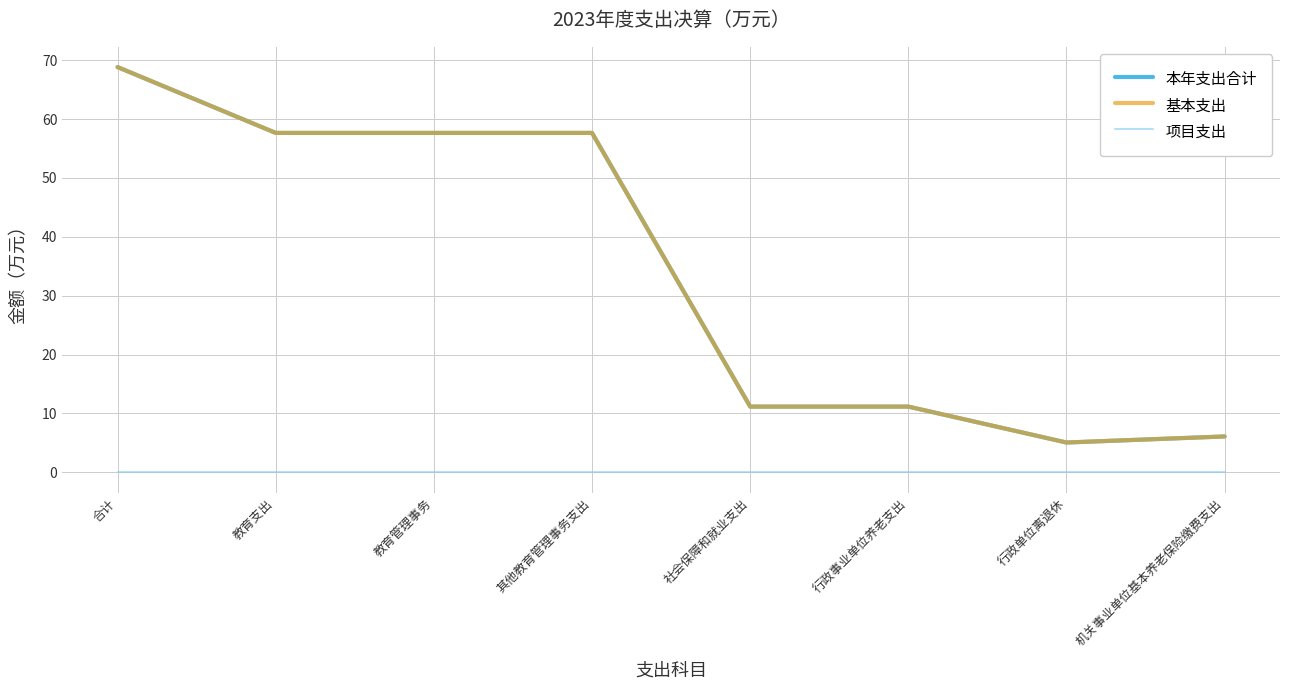

Read the 基本支出 value at 行政事业单位养老支出.

11.2